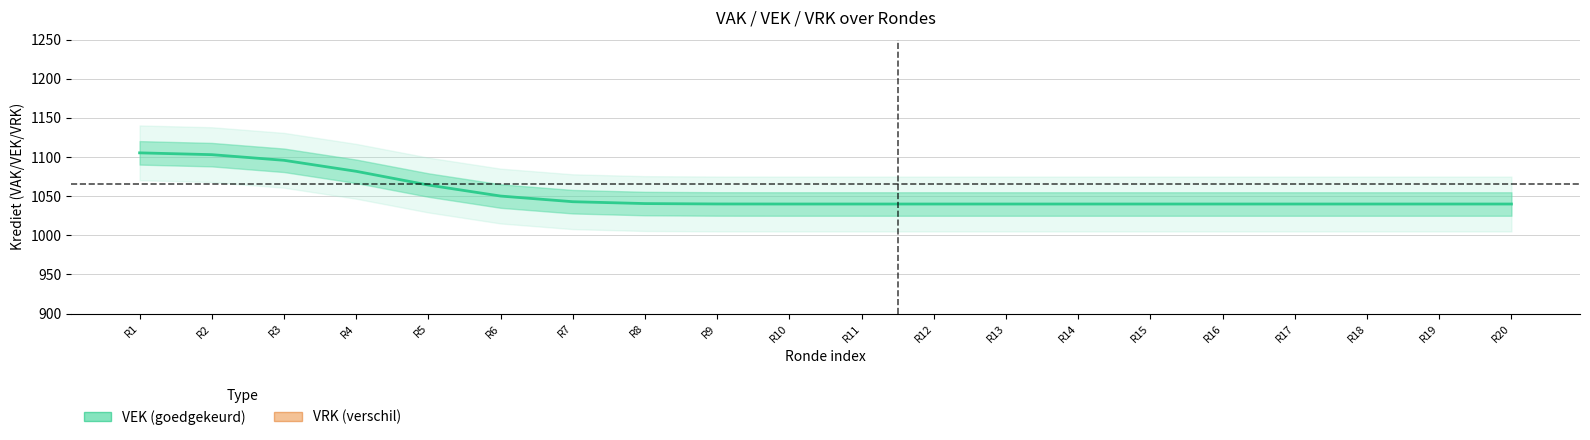

At which category is the sum across all series the highest?

R1